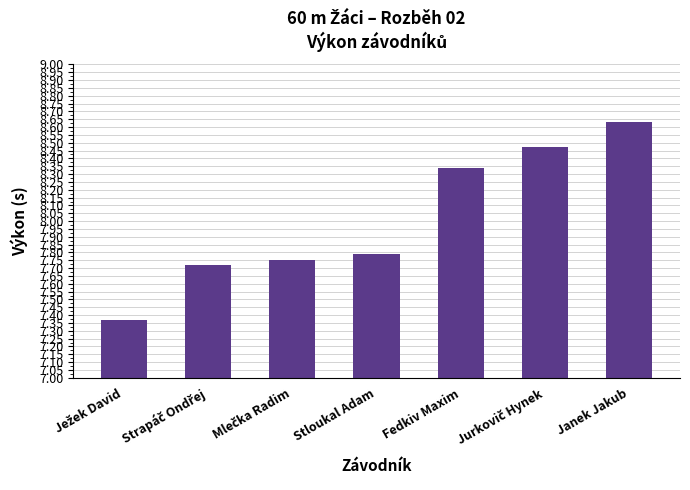

Which label corresponds to the largest value in the chart?

Janek Jakub